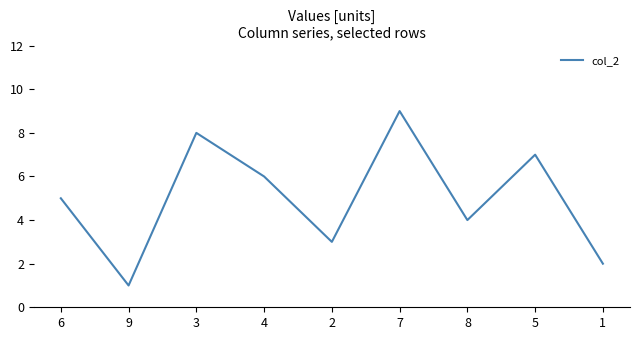

Does the chart have visible grid lines?

No